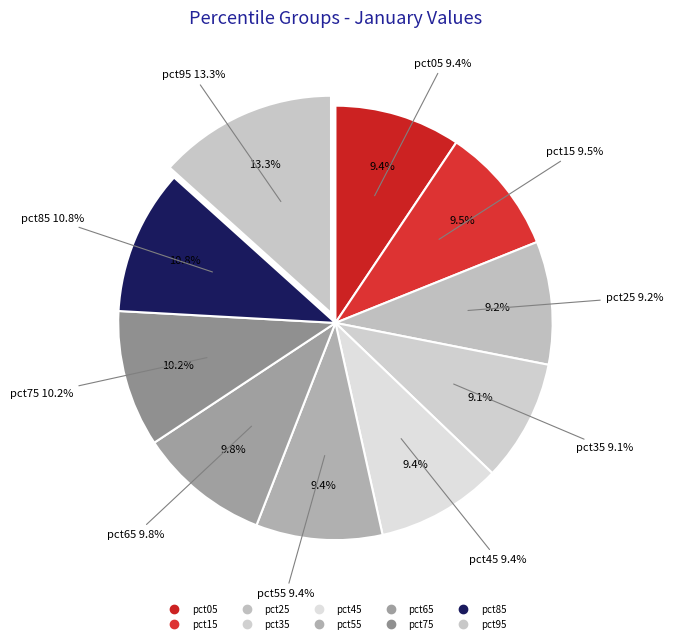

Combined, what portion of the pie is pct95 and pct25?

22.5%